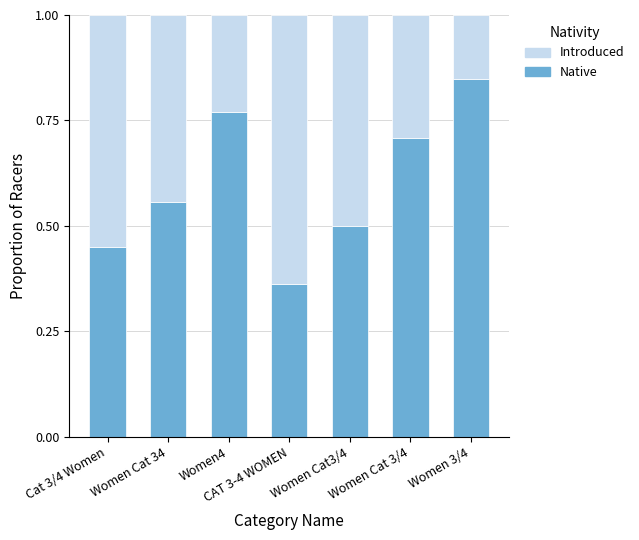

What is the sum of the Native values at Women Cat3/4 and Women 3/4?

1.3